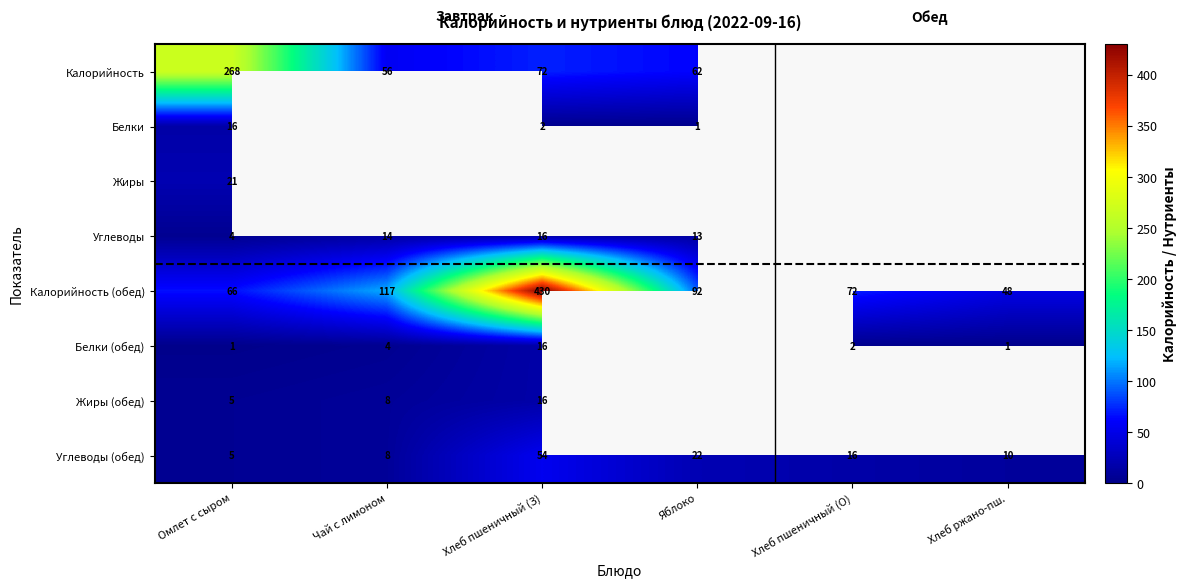

The Белки (обед) series shows 24.6 at Хлеб пшеничный (З). True or false?

False